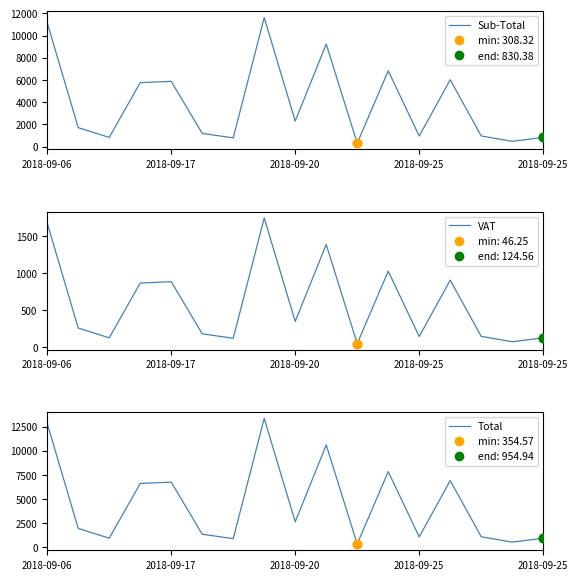

Is the value of Sub-Total at 2018-09-17 greater than the value of Total at 15?

Yes